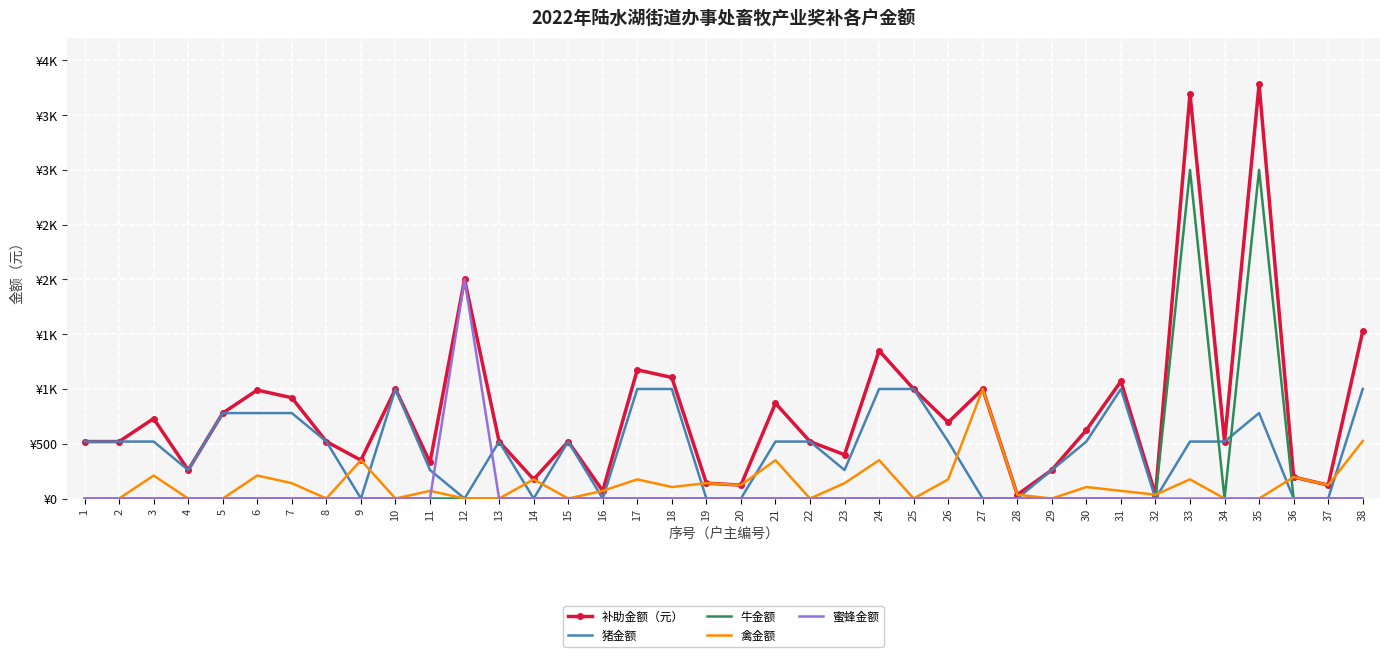

What are all the series names shown in the legend?

补助金额（元）, 猪金额, 牛金额, 禽金额, 蜜蜂金额